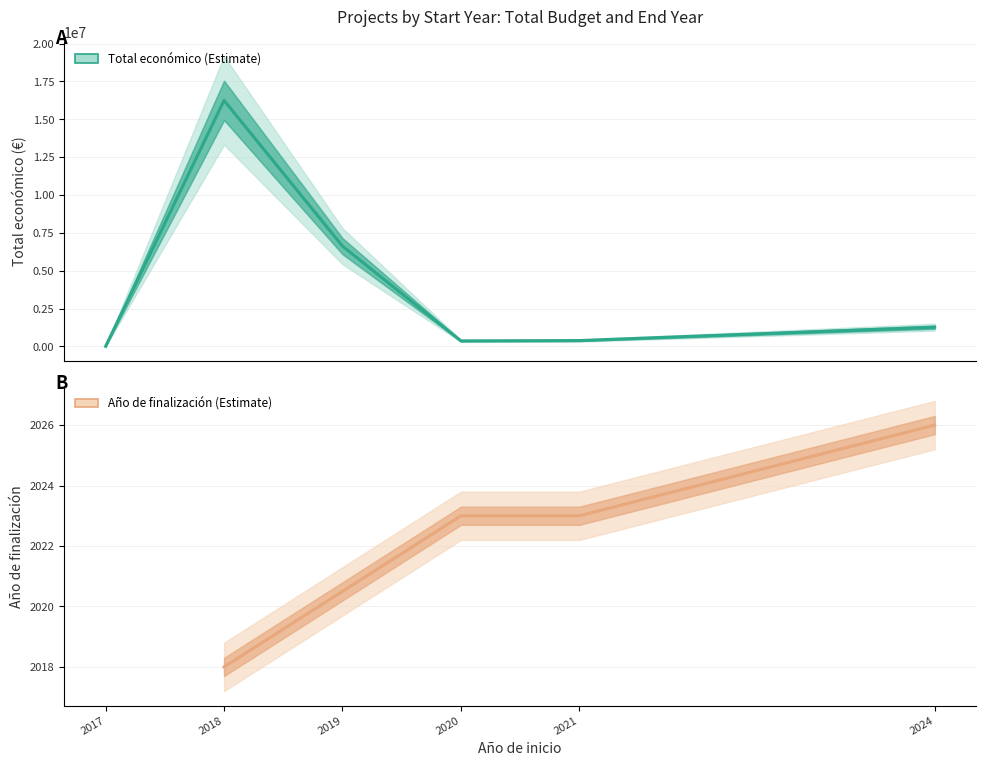

Which series changed the most between 2018 and 2024?

Total económico